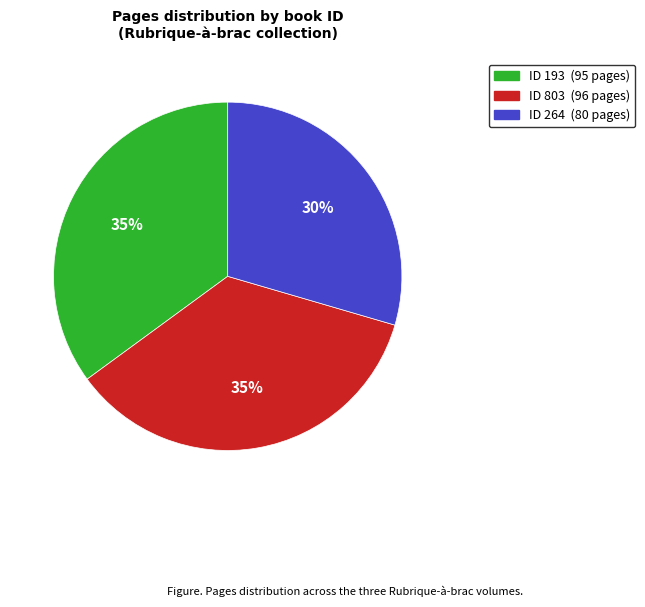

Is there any slice that represents more than half of the pie?

No